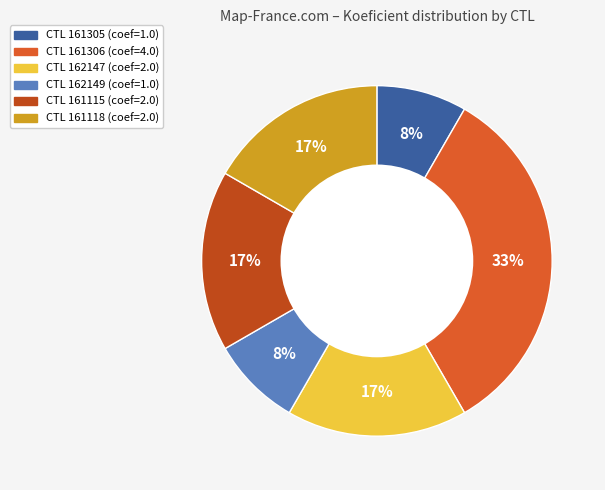

To the nearest percent, what is the average slice percentage?

17%